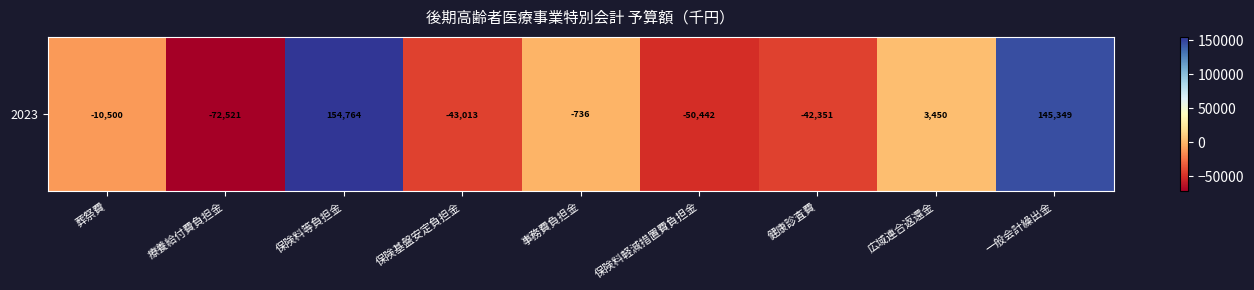

Which category has the highest value across all series?

保険料等負担金